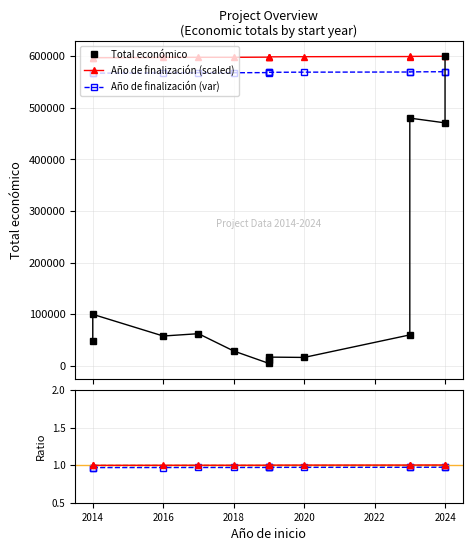

How many intersections are there between Total económico and Año de finalización (var)?

1